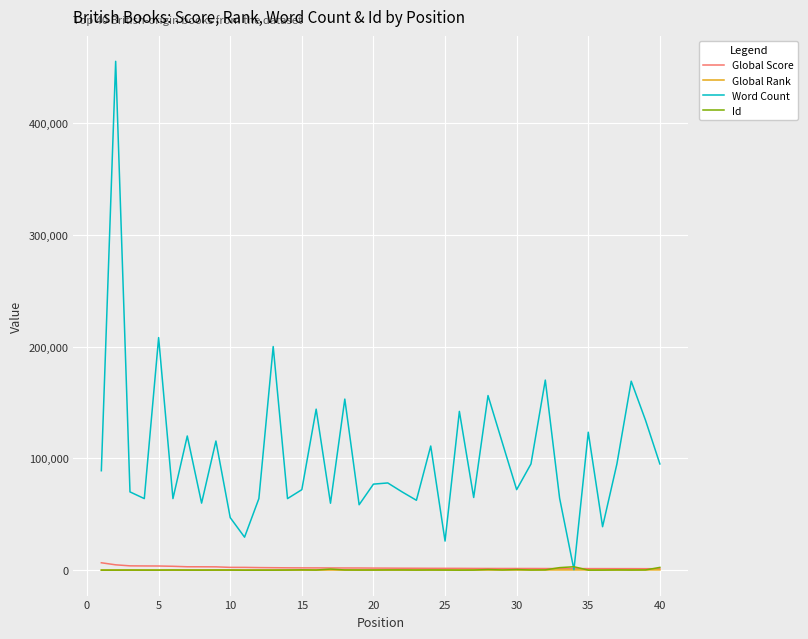

Which series has the largest total across all categories?

Word Count